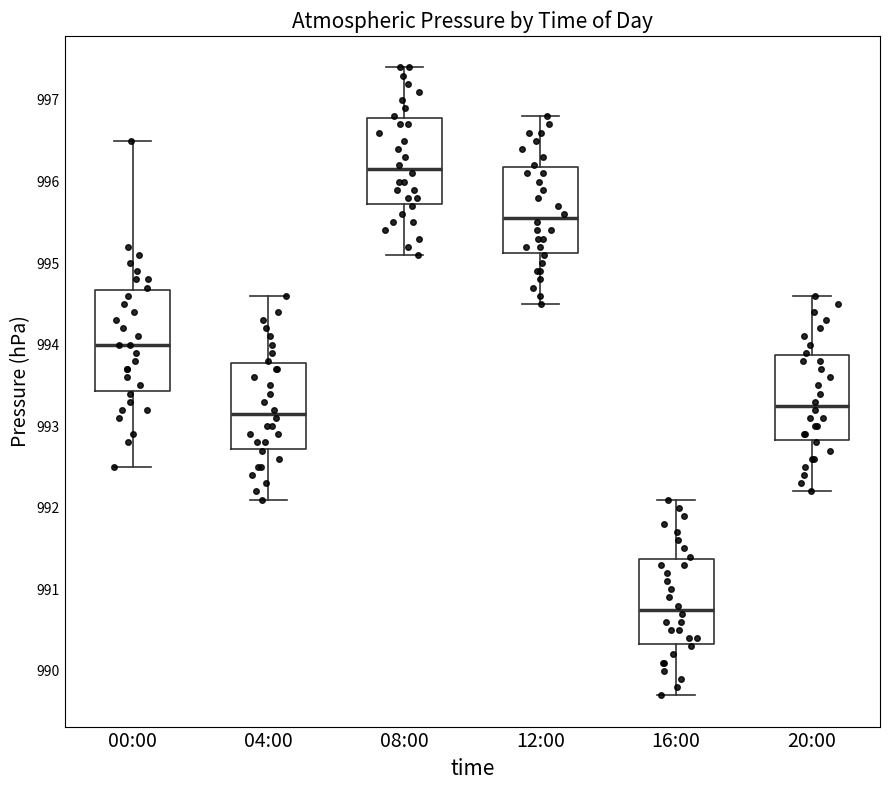

Reading left to right, read every box against the y-axis: the position of its median line, the range the box covers, and the ends of its whiskers. The values are not printed on the chart, so give them approximately, as read against the axis.

00:00: median 994.0, box 993.4 to 994.7, whiskers 992.5 to 996.5
04:00: median 993.2, box 992.7 to 993.8, whiskers 992.1 to 994.6
08:00: median 996.2, box 995.7 to 996.8, whiskers 995.1 to 997.4
12:00: median 995.6, box 995.1 to 996.2, whiskers 994.5 to 996.8
16:00: median 990.8, box 990.3 to 991.4, whiskers 989.7 to 992.1
20:00: median 993.3, box 992.8 to 993.9, whiskers 992.2 to 994.6